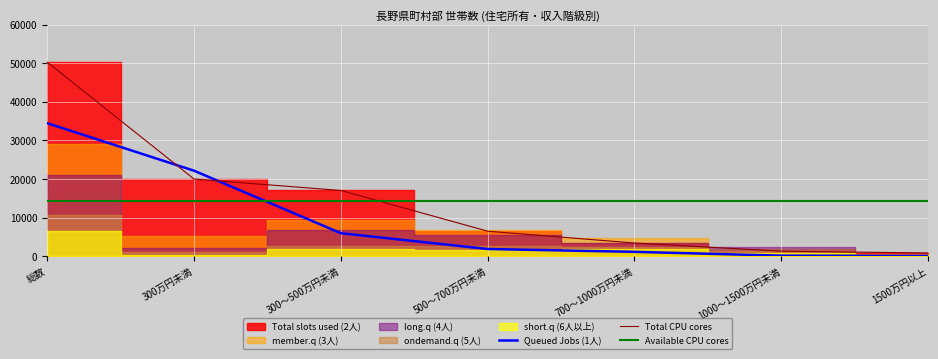

What position from the left is 06_1500万円以上?

7